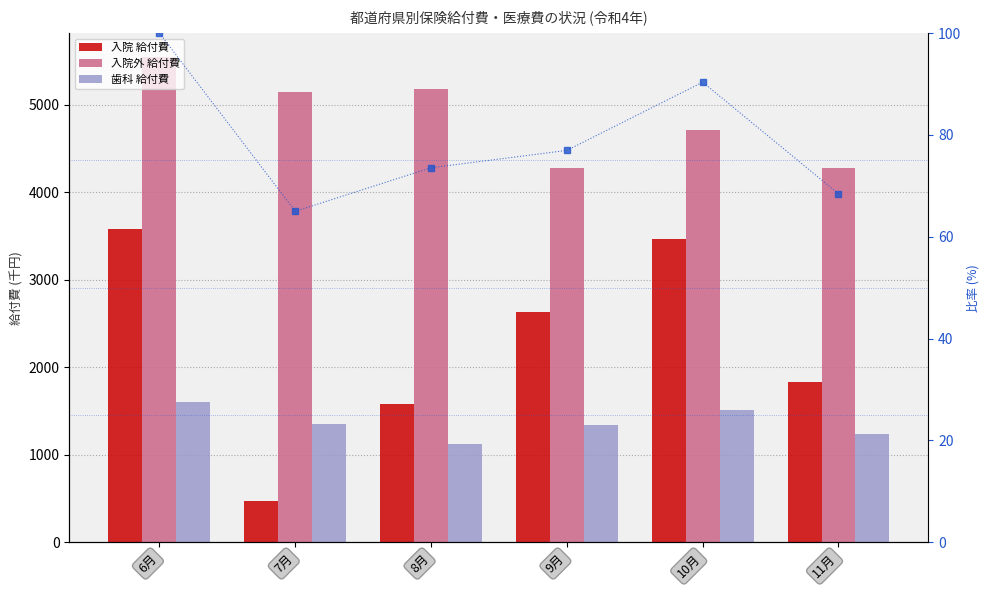

What position from the right is 10月?

2